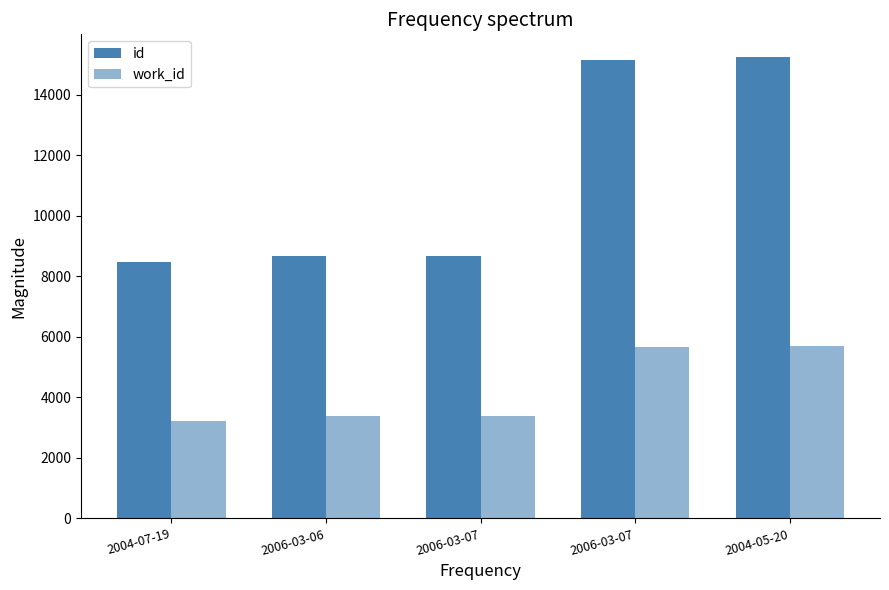

Are the bars grouped side by side (vs. stacked)?

Yes